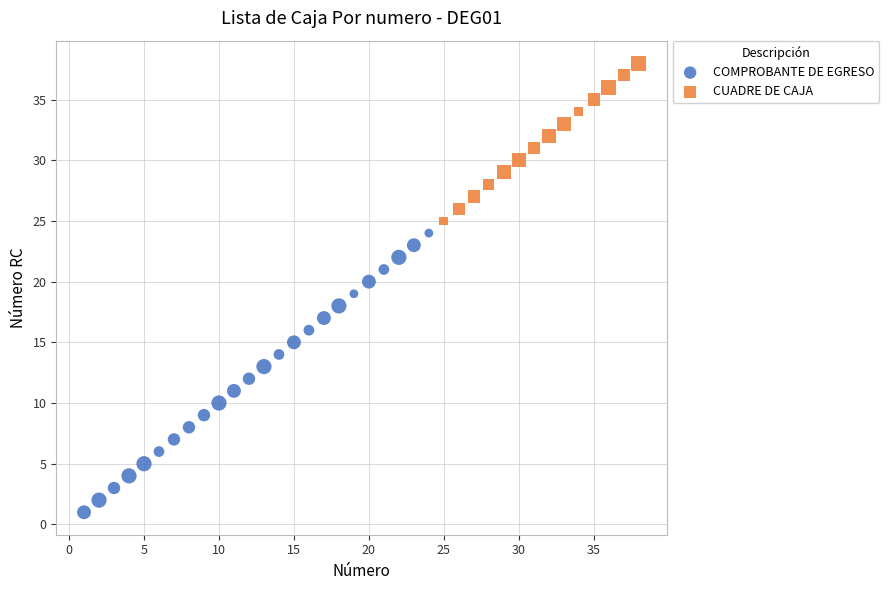

Which series reaches the maximum Y coordinate?

CUADRE DE CAJA